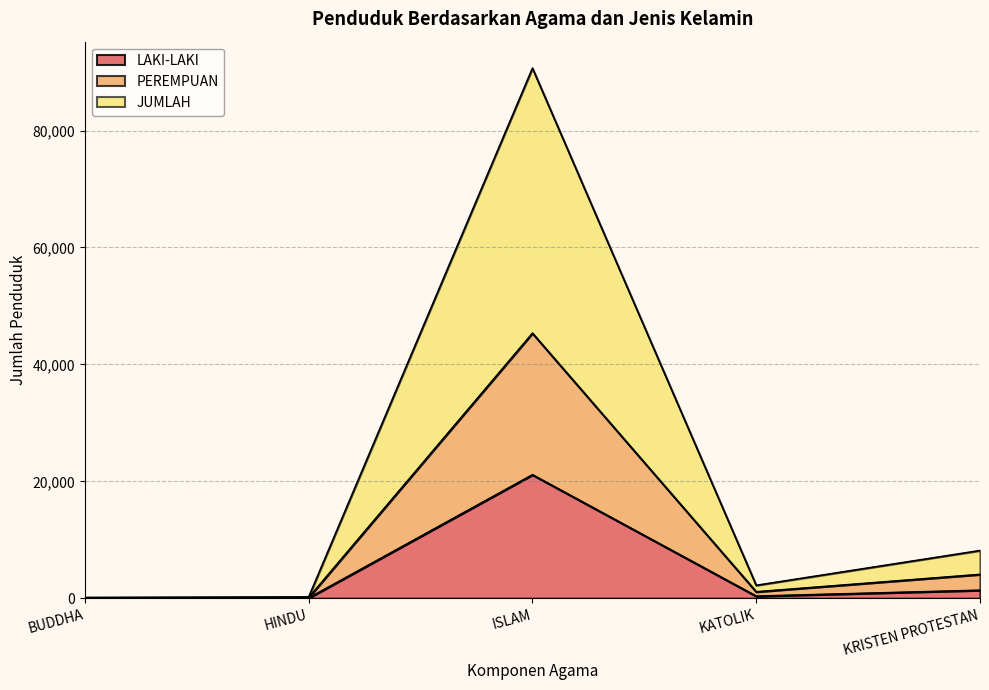

Which series changed the most between HINDU and KRISTEN PROTESTAN?

JUMLAH